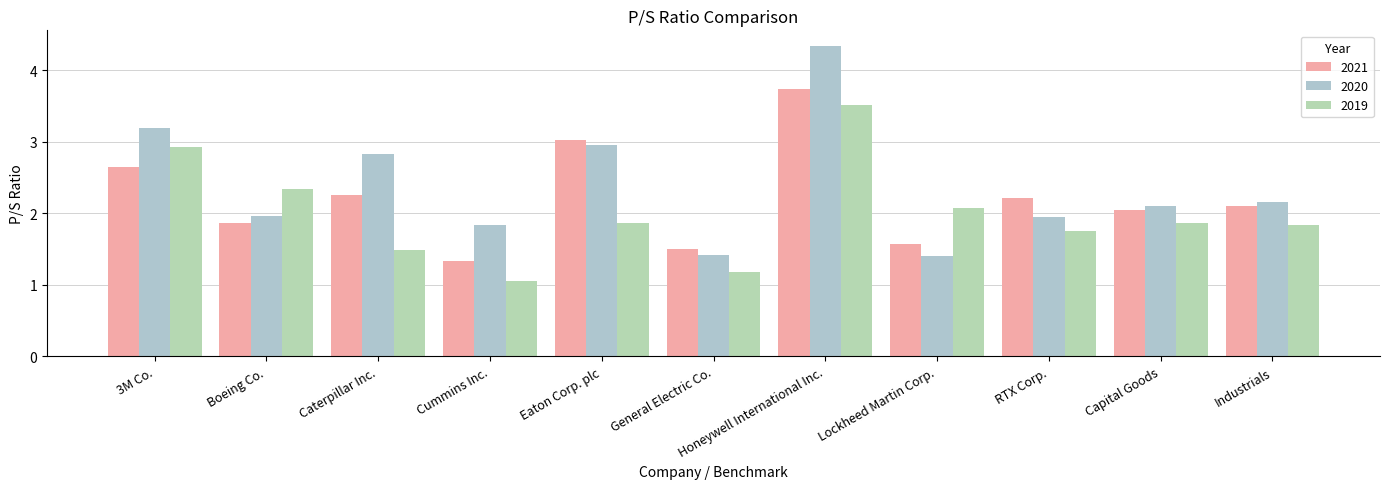

What is the label of the 4th bar from the right?

Lockheed Martin Corp.